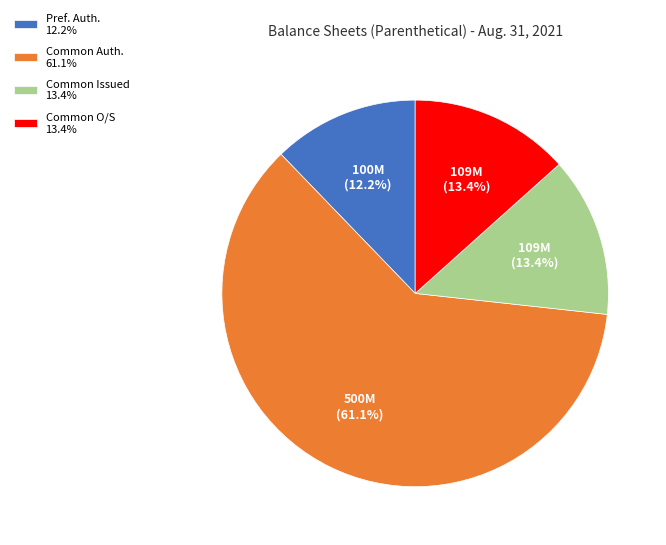

Which slice is the smallest?

Pref. Auth. 12.2%